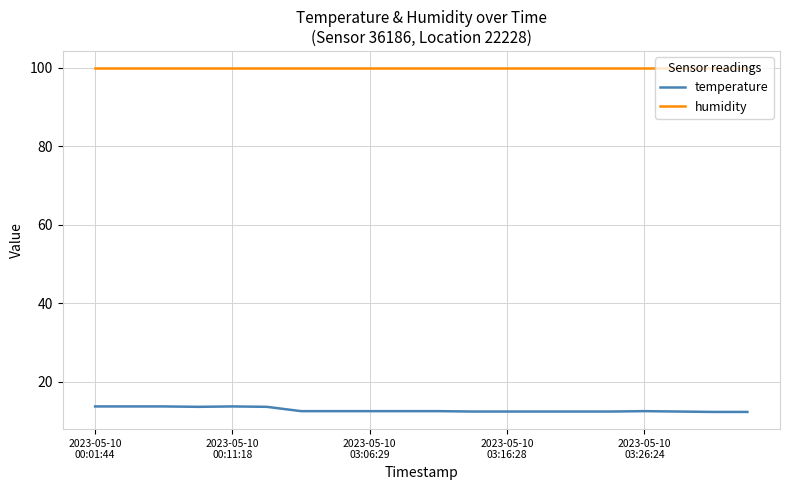

What is the greatest value displayed?

99.9